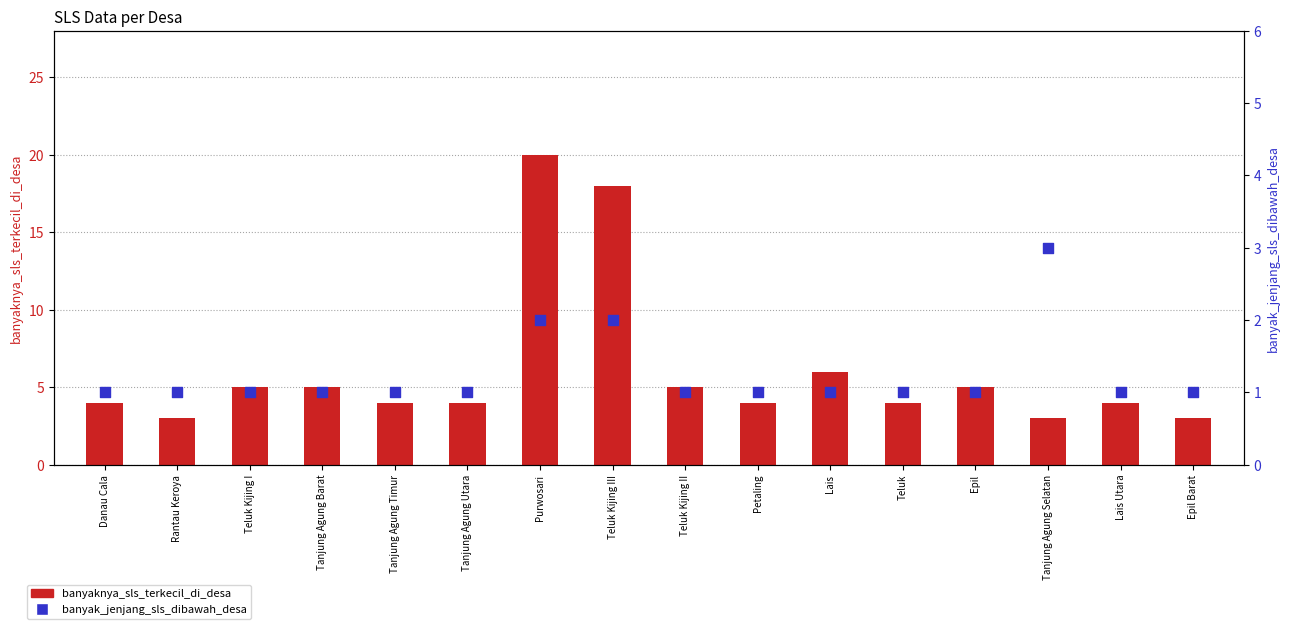

Which series has the largest total across all categories?

banyaknya_sls_terkecil_di_desa